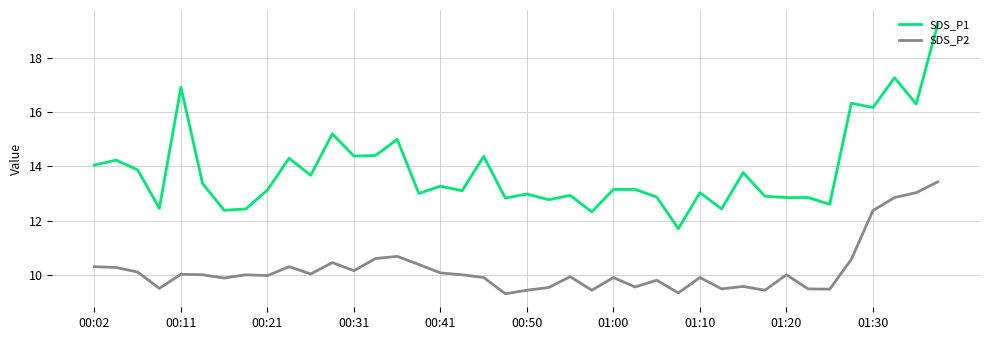

What is the average value of the SDS_P1 series?

13.8